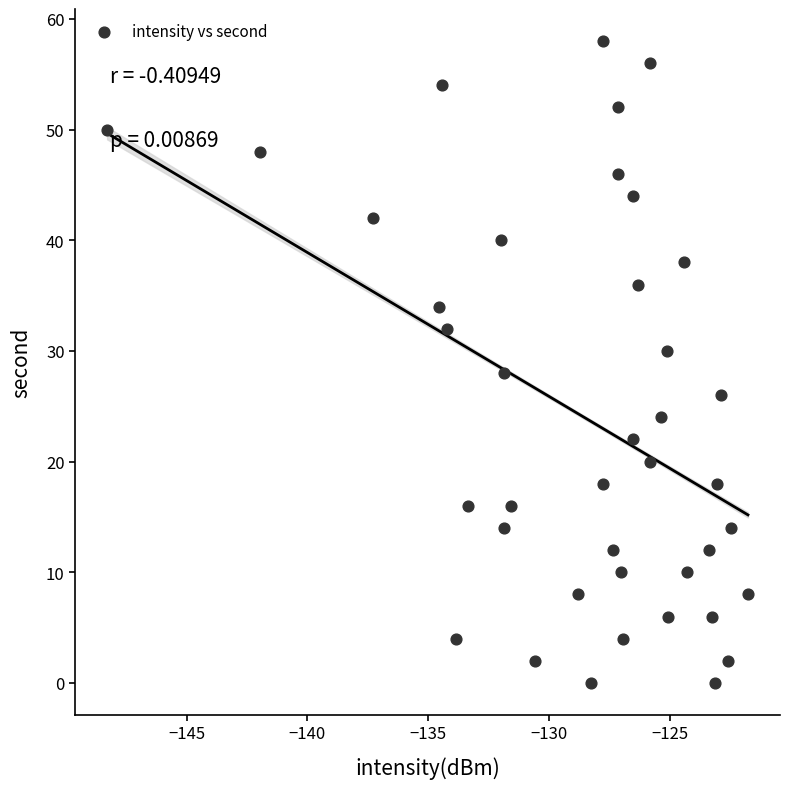

What is the range of Y values (max minus min)?

58